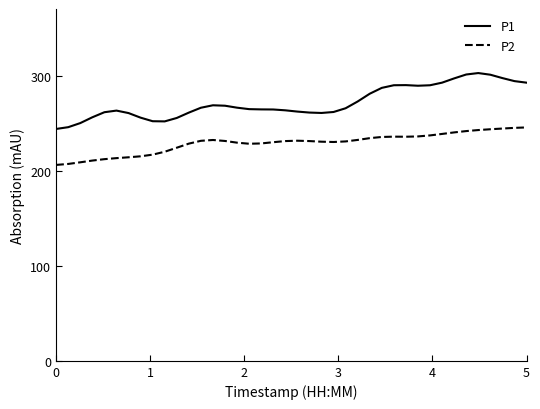

True or false: P2 and P1 intersect in this chart.

False